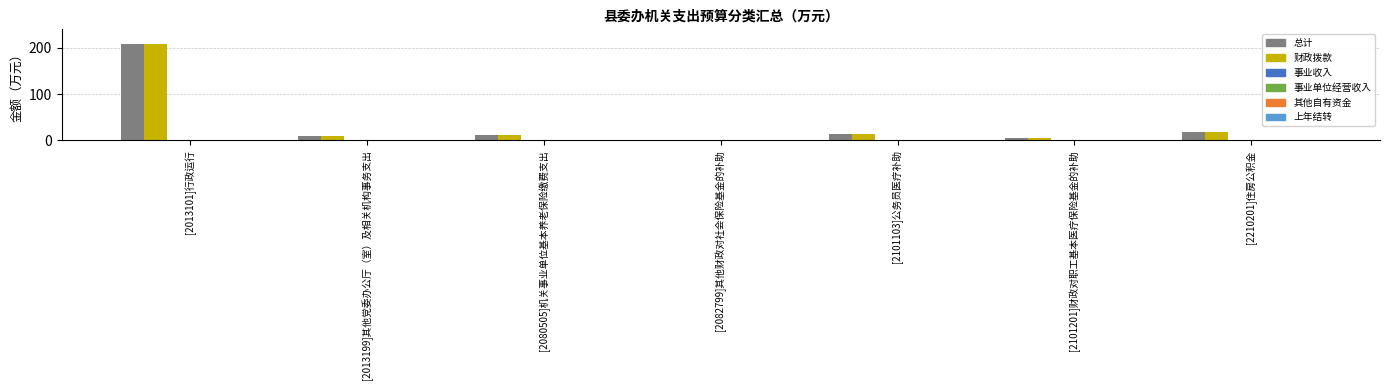

What is the highest value of the 财政拨款 series?

207.5